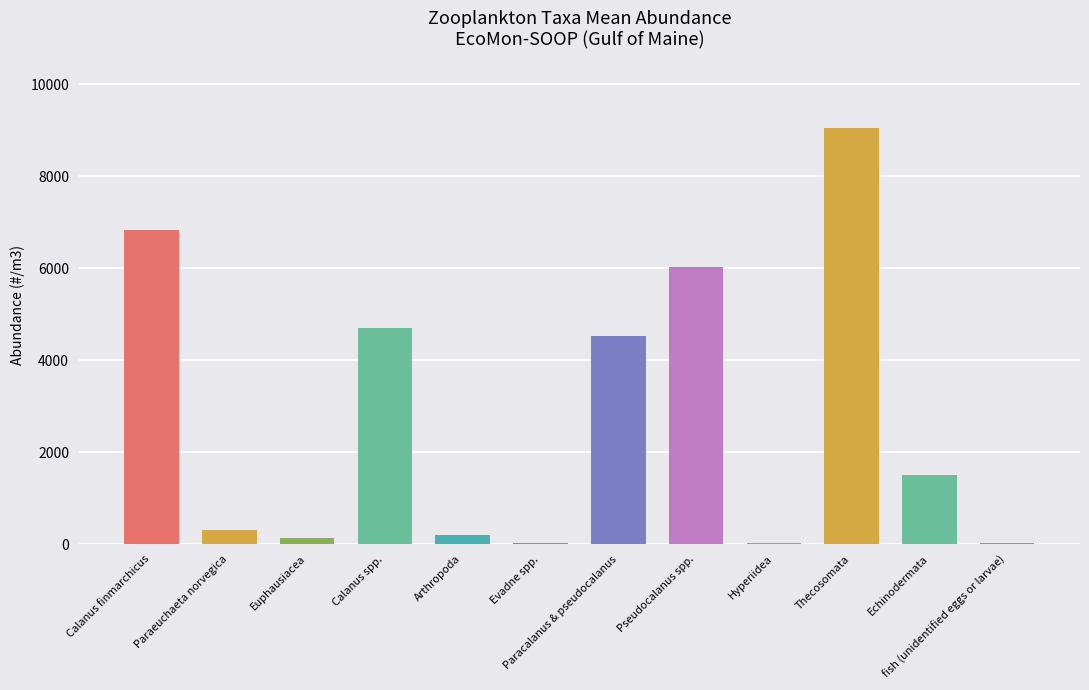

What is the difference between the second highest and second lowest values?

6794.5